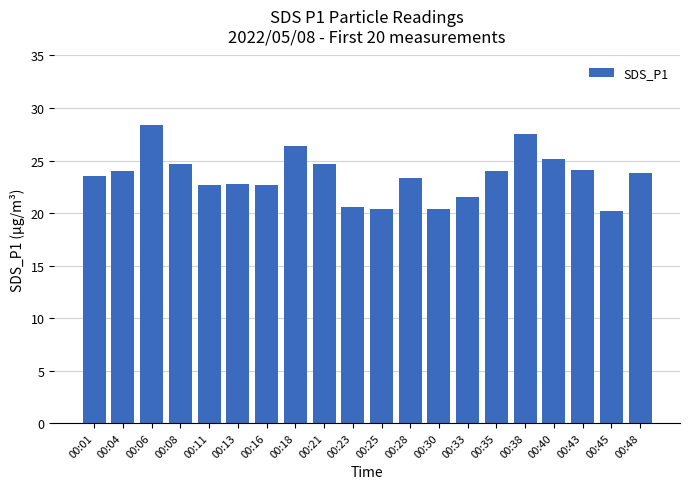

Which has a higher value, 00:48 or 00:16?

00:48